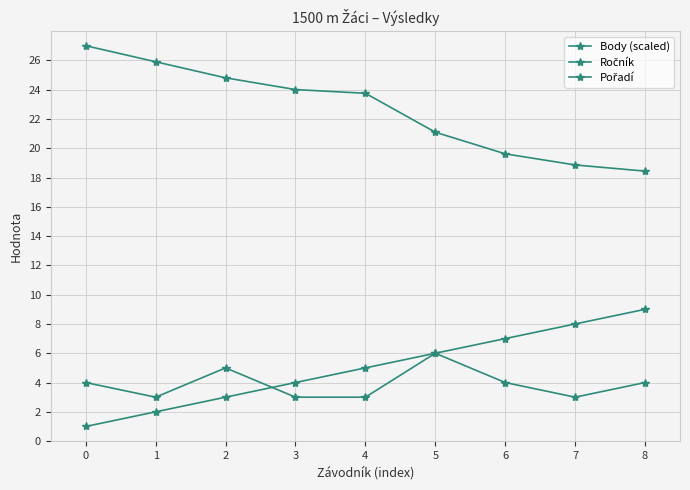

Which series has the largest range (max minus min)?

Body (scaled)